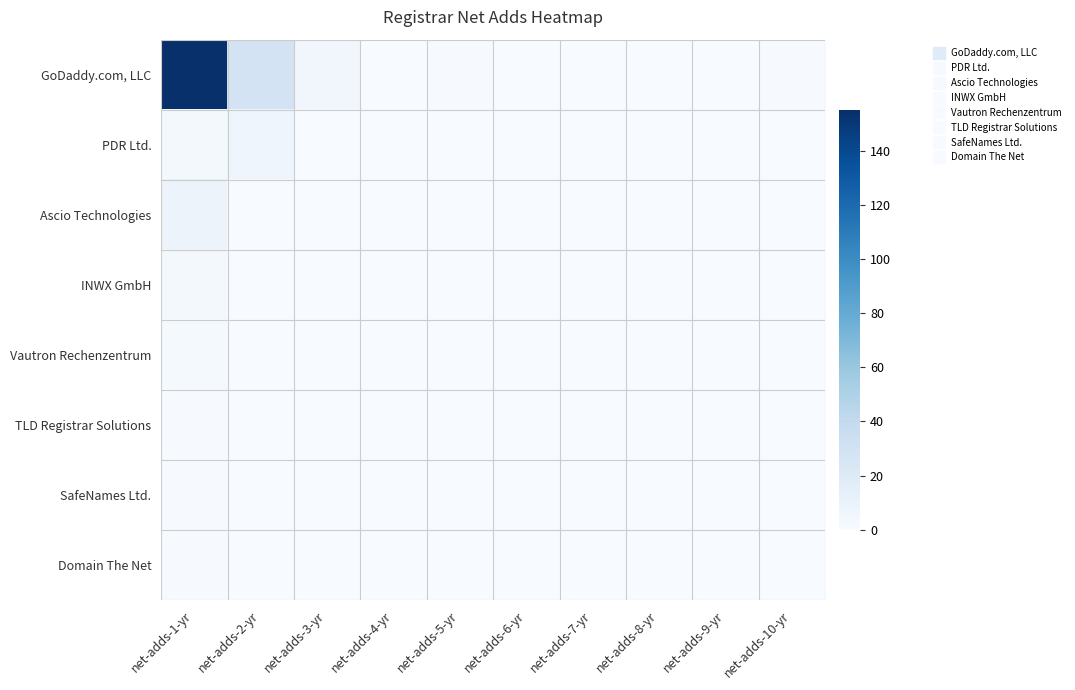

Reading left to right, list all the values displayed in this chart.

GoDaddy.com, LLC: net-adds-1-yr=155	net-adds-2-yr=28	net-adds-3-yr=5	net-adds-4-yr=0	net-adds-5-yr=1	net-adds-6-yr=0	net-adds-7-yr=0	net-adds-8-yr=0	net-adds-9-yr=0	net-adds-10-yr=1
PDR Ltd.: net-adds-1-yr=3	net-adds-2-yr=7	net-adds-3-yr=0	net-adds-4-yr=0	net-adds-5-yr=0	net-adds-6-yr=0	net-adds-7-yr=0	net-adds-8-yr=0	net-adds-9-yr=0	net-adds-10-yr=0
Ascio Technologies: net-adds-1-yr=9	net-adds-2-yr=0	net-adds-3-yr=0	net-adds-4-yr=0	net-adds-5-yr=0	net-adds-6-yr=0	net-adds-7-yr=0	net-adds-8-yr=0	net-adds-9-yr=0	net-adds-10-yr=0
INWX GmbH: net-adds-1-yr=3	net-adds-2-yr=0	net-adds-3-yr=0	net-adds-4-yr=0	net-adds-5-yr=0	net-adds-6-yr=0	net-adds-7-yr=0	net-adds-8-yr=0	net-adds-9-yr=0	net-adds-10-yr=0
Vautron Rechenzentrum: net-adds-1-yr=2	net-adds-2-yr=0	net-adds-3-yr=0	net-adds-4-yr=0	net-adds-5-yr=0	net-adds-6-yr=0	net-adds-7-yr=0	net-adds-8-yr=0	net-adds-9-yr=0	net-adds-10-yr=0
TLD Registrar Solutions: net-adds-1-yr=1	net-adds-2-yr=0	net-adds-3-yr=0	net-adds-4-yr=0	net-adds-5-yr=0	net-adds-6-yr=0	net-adds-7-yr=0	net-adds-8-yr=0	net-adds-9-yr=0	net-adds-10-yr=0
SafeNames Ltd.: net-adds-1-yr=1	net-adds-2-yr=0	net-adds-3-yr=0	net-adds-4-yr=0	net-adds-5-yr=0	net-adds-6-yr=0	net-adds-7-yr=0	net-adds-8-yr=0	net-adds-9-yr=0	net-adds-10-yr=0
Domain The Net: net-adds-1-yr=1	net-adds-2-yr=0	net-adds-3-yr=0	net-adds-4-yr=0	net-adds-5-yr=0	net-adds-6-yr=0	net-adds-7-yr=0	net-adds-8-yr=0	net-adds-9-yr=0	net-adds-10-yr=0